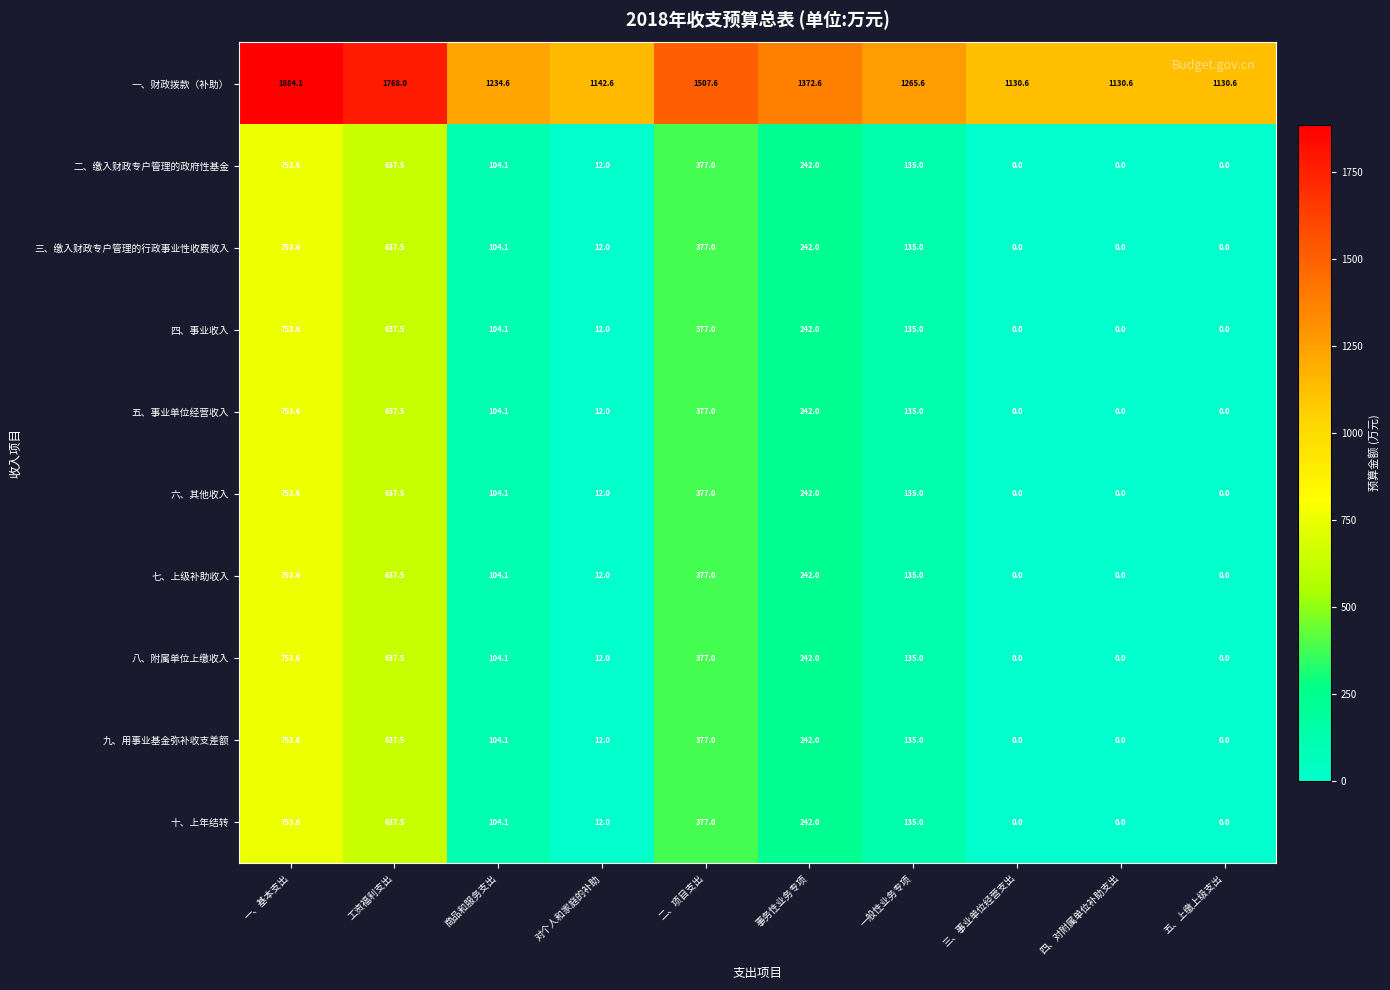

What is the highest value of the 六、其他收入 series?

753.6